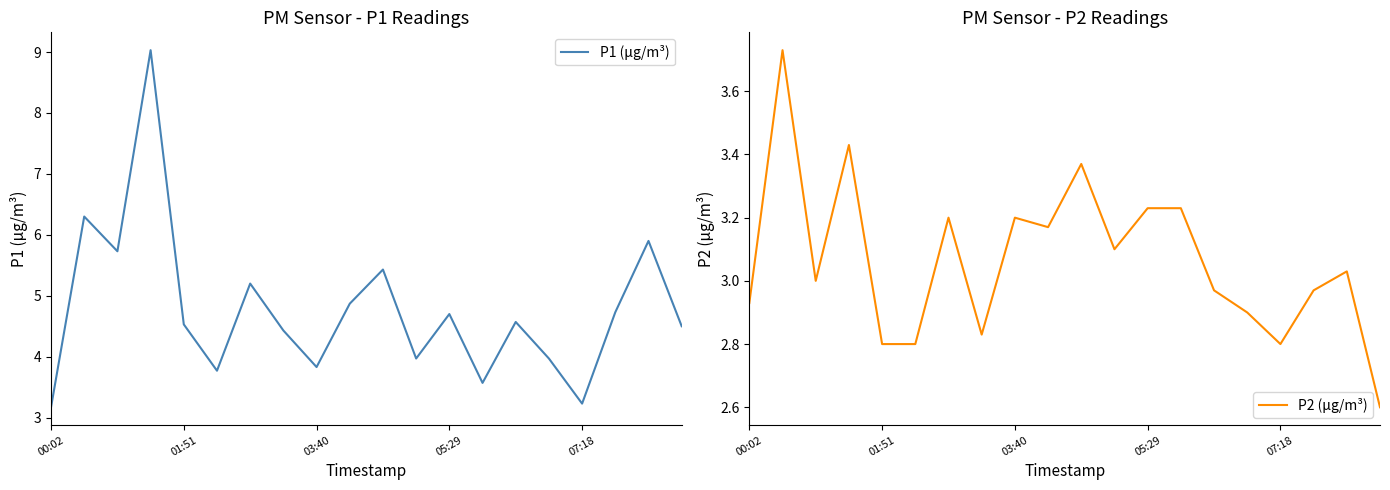

Is it true that P1 (μg/m³) equals 1.7 at 13?

False